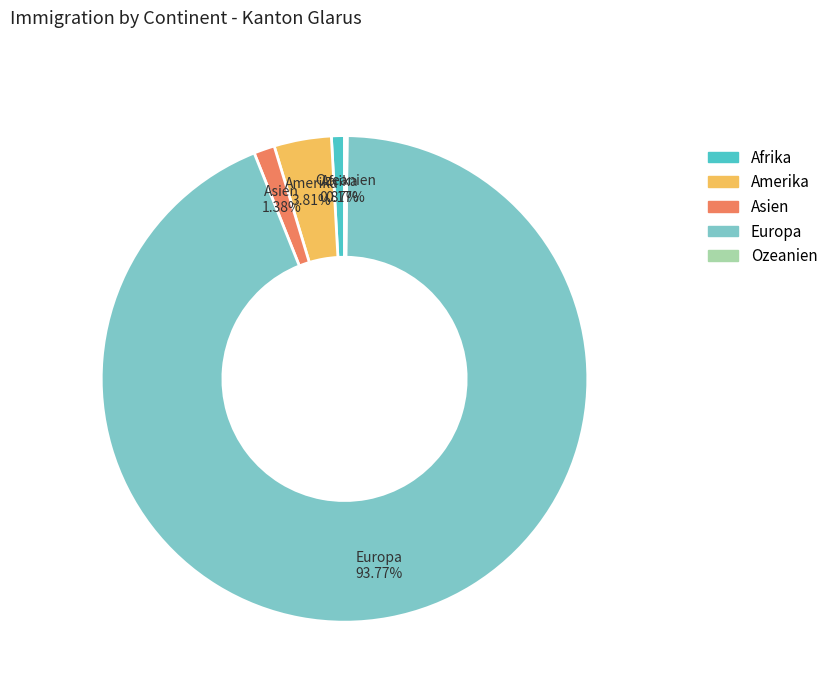

What is the majority slice?

Europa